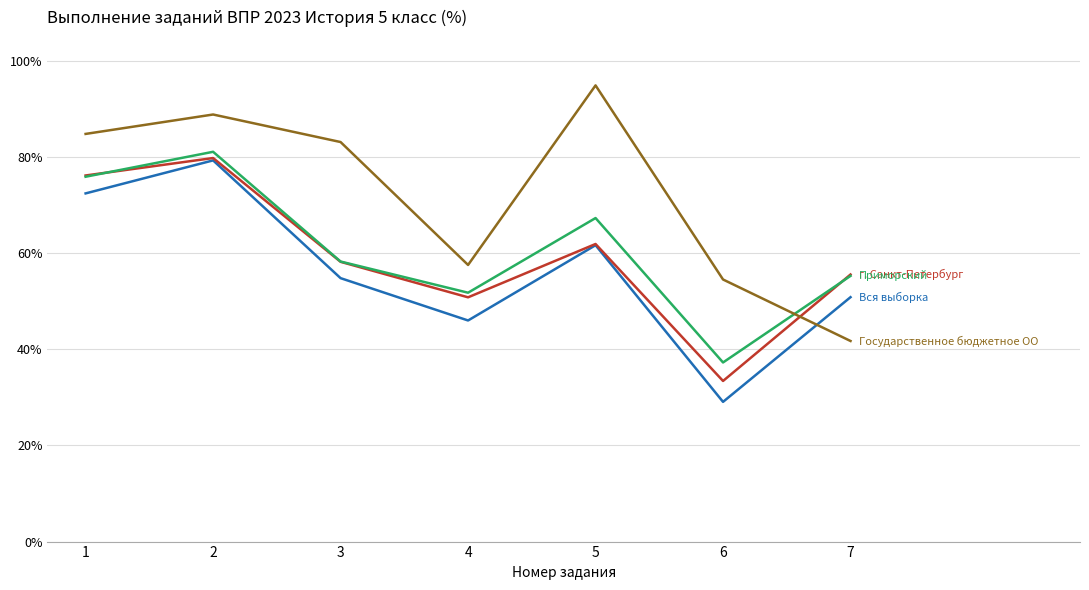

What is the difference between the highest and lowest values at 6?

25.5